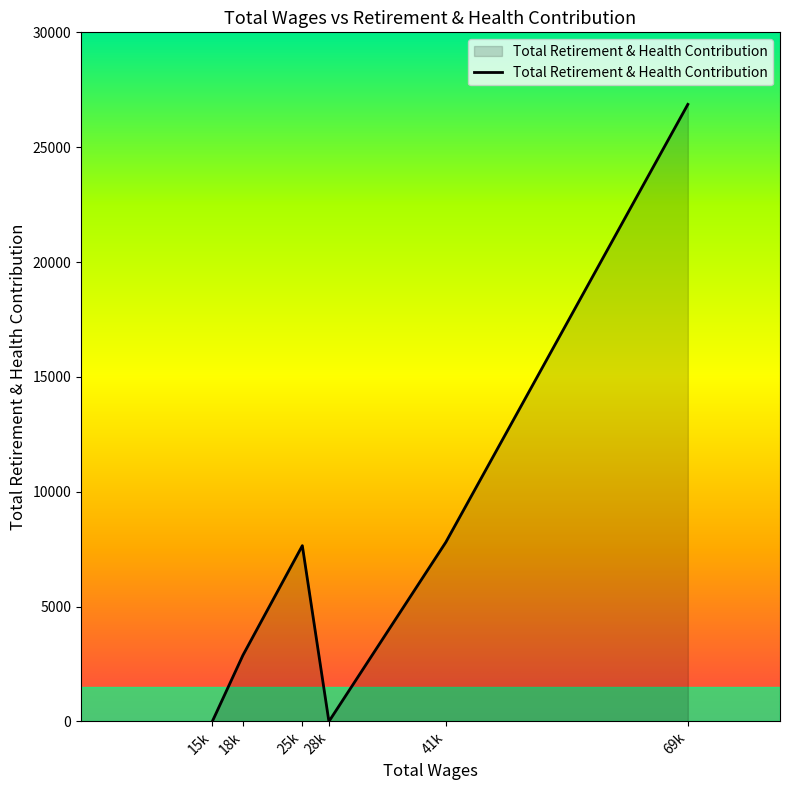

How many interior local peaks (higher than both neighbors) does the data have?

1